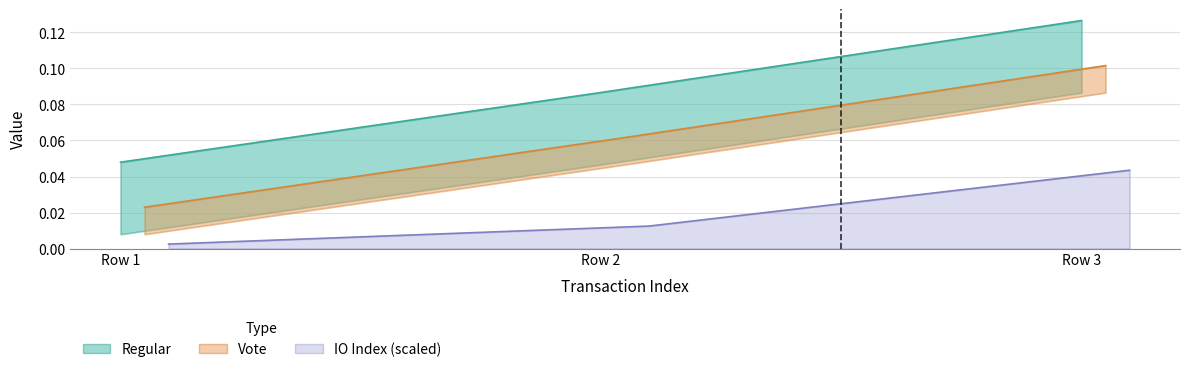

At which label does Vote reach its peak?

Row 3